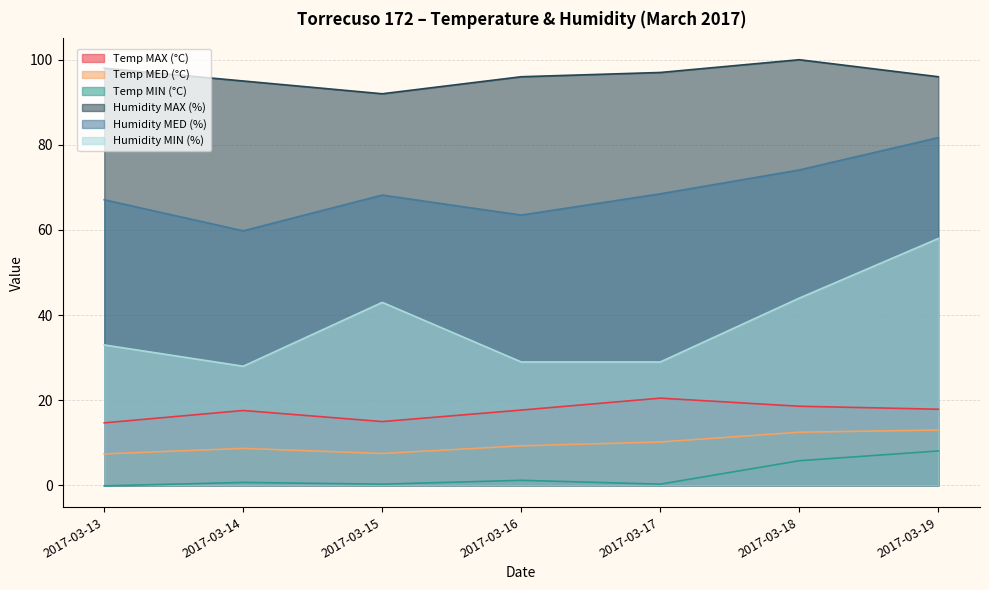

Count the number of categories in the chart.

7